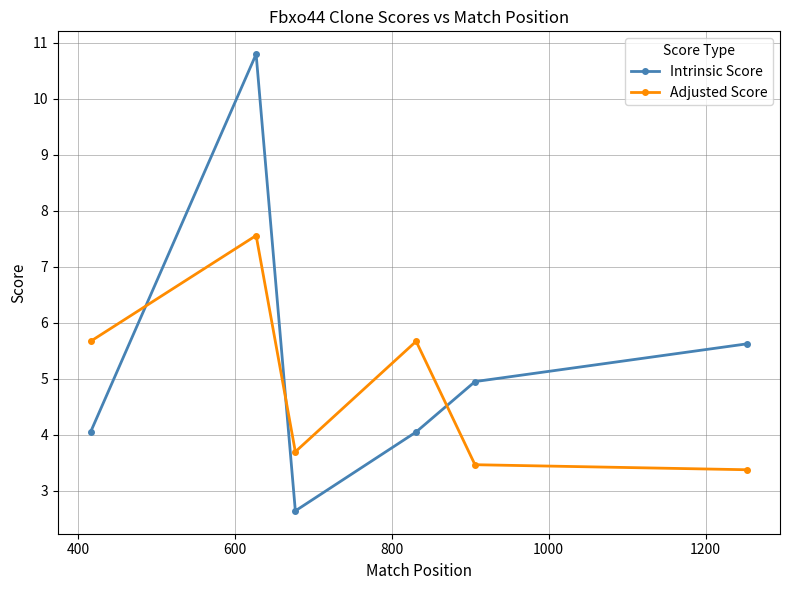

What is the minimum value shown in the chart?

2.6